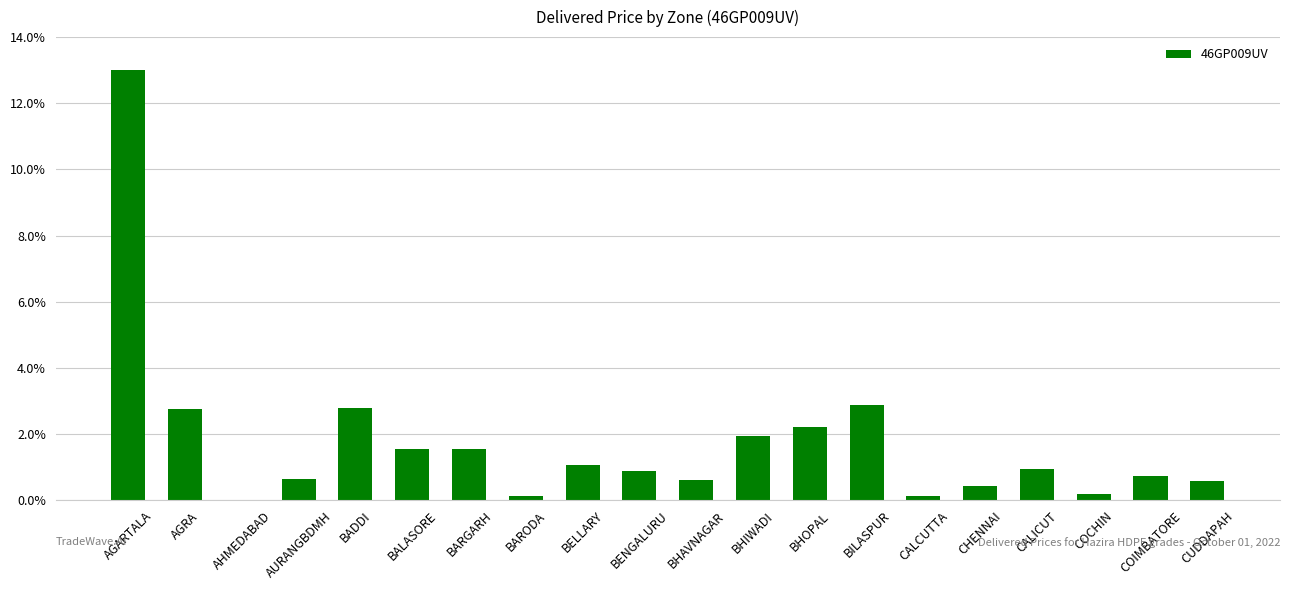

What is the average value?

1.8